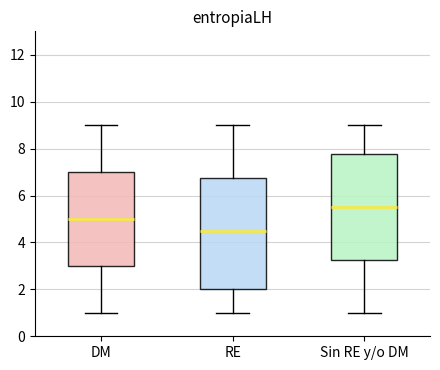

Reading left to right, read every box against the y-axis: the position of its median line, the range the box covers, and the ends of its whiskers. The values are not printed on the chart, so give them approximately, as read against the axis.

DM: median 5.0, box 3.0 to 7.0, whiskers 1.0 to 9.0
RE: median 4.6, box 2.0 to 6.8, whiskers 1.0 to 9.0
Sin RE y/o DM: median 5.6, box 3.2 to 7.8, whiskers 1.0 to 9.0